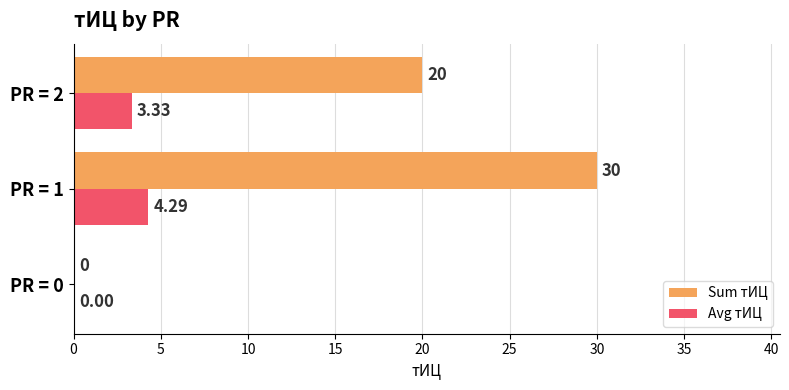

Between PR = 0 and PR = 2, which series saw the biggest shift?

Sum тИЦ